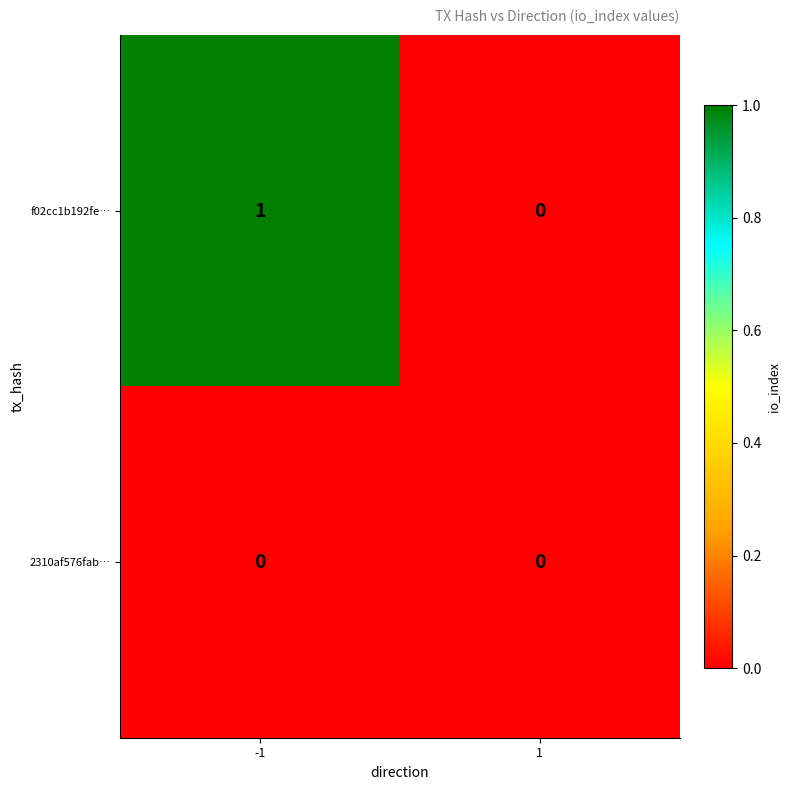

The value of 2310af576fab… at 1 is 0. True or false?

True